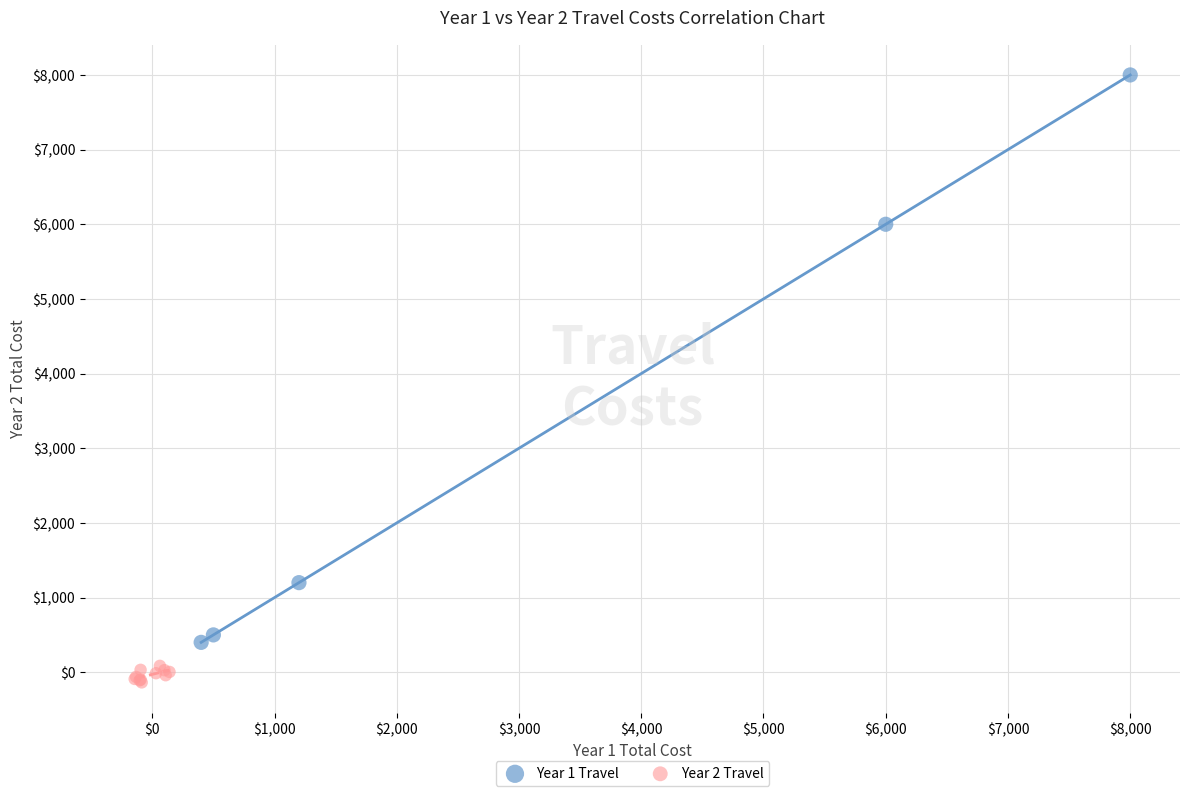

Which series contains the highest Y value?

Year 1 Travel